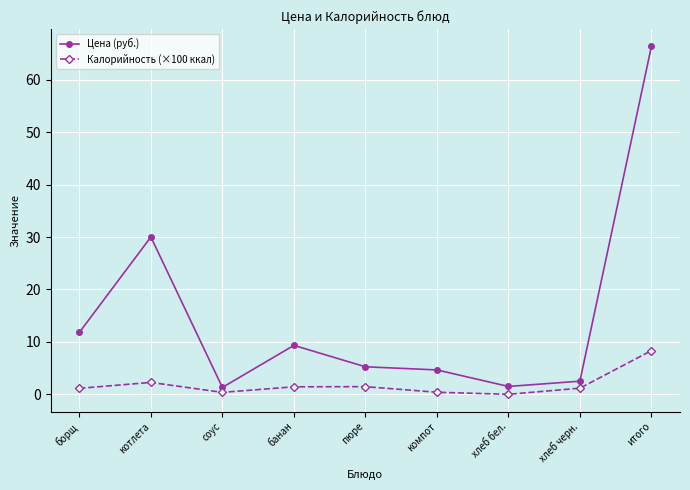

What is the difference between the Цена (руб.) values at соус and борщ?

10.5